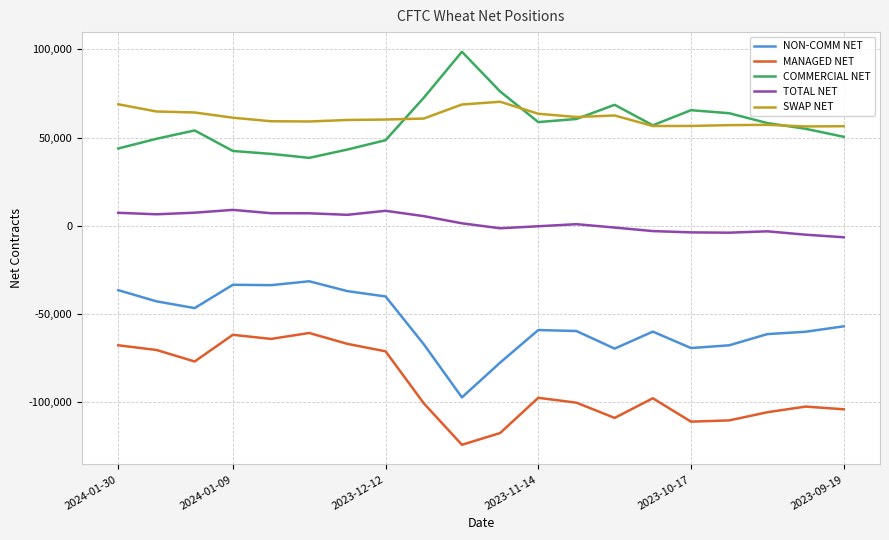

List the series in order of their peak value, highest first.

COMMERCIAL NET, SWAP NET, TOTAL NET, NON-COMM NET, MANAGED NET